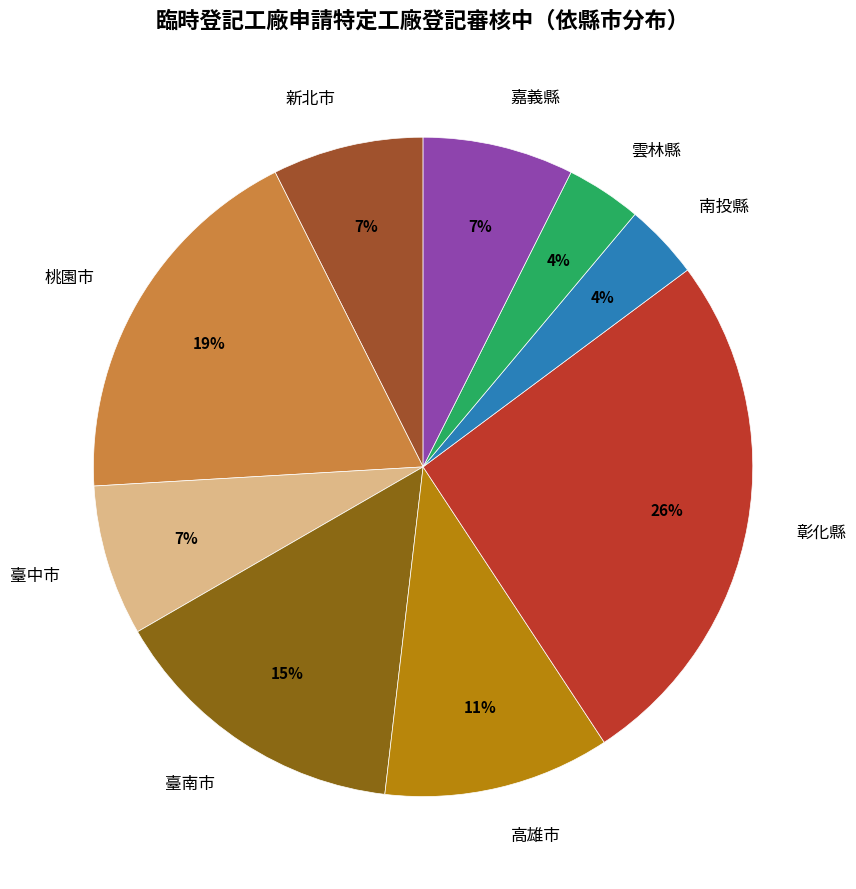

Rank the categories by value from highest to lowest.

彰化縣, 桃園市, 臺南市, 高雄市, 新北市, 臺中市, 嘉義縣, 南投縣, 雲林縣